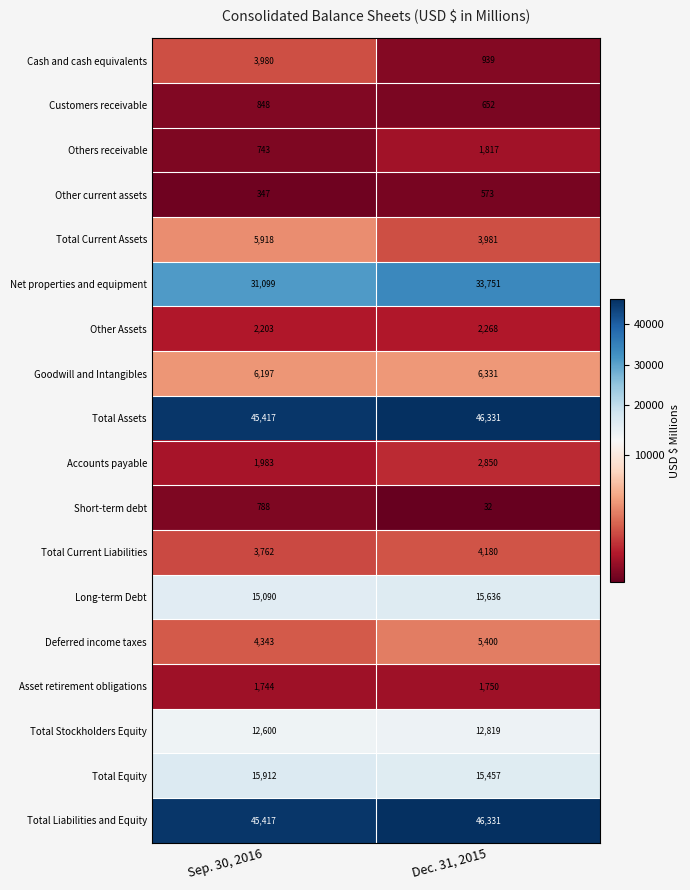

What is the average value of the Others receivable series?

1280